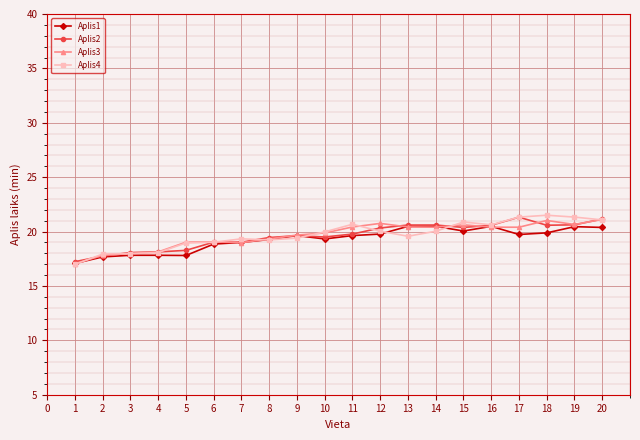

Which series has the largest range (max minus min)?

Aplis4